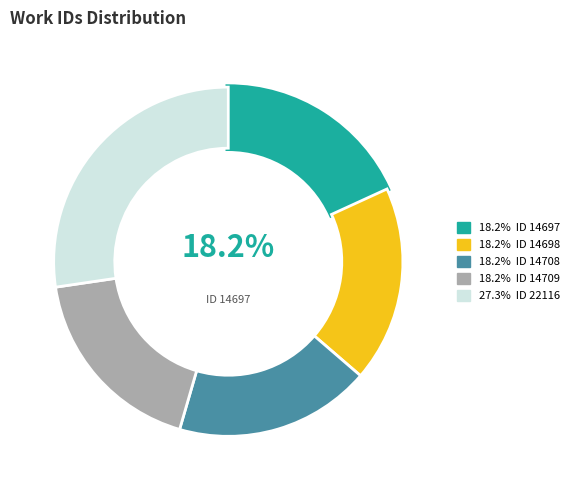

To the nearest percent, what is the difference between the largest and smallest slice percentages?

9%